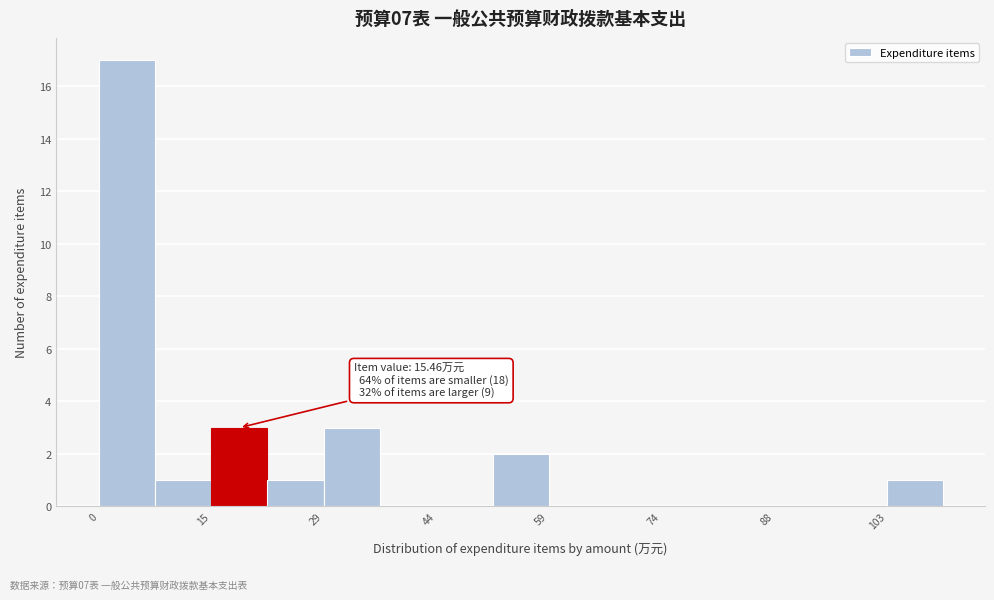

Around what value on the x-axis is the tallest bar? Give the approximate position of its centre, as read against the axis.

4